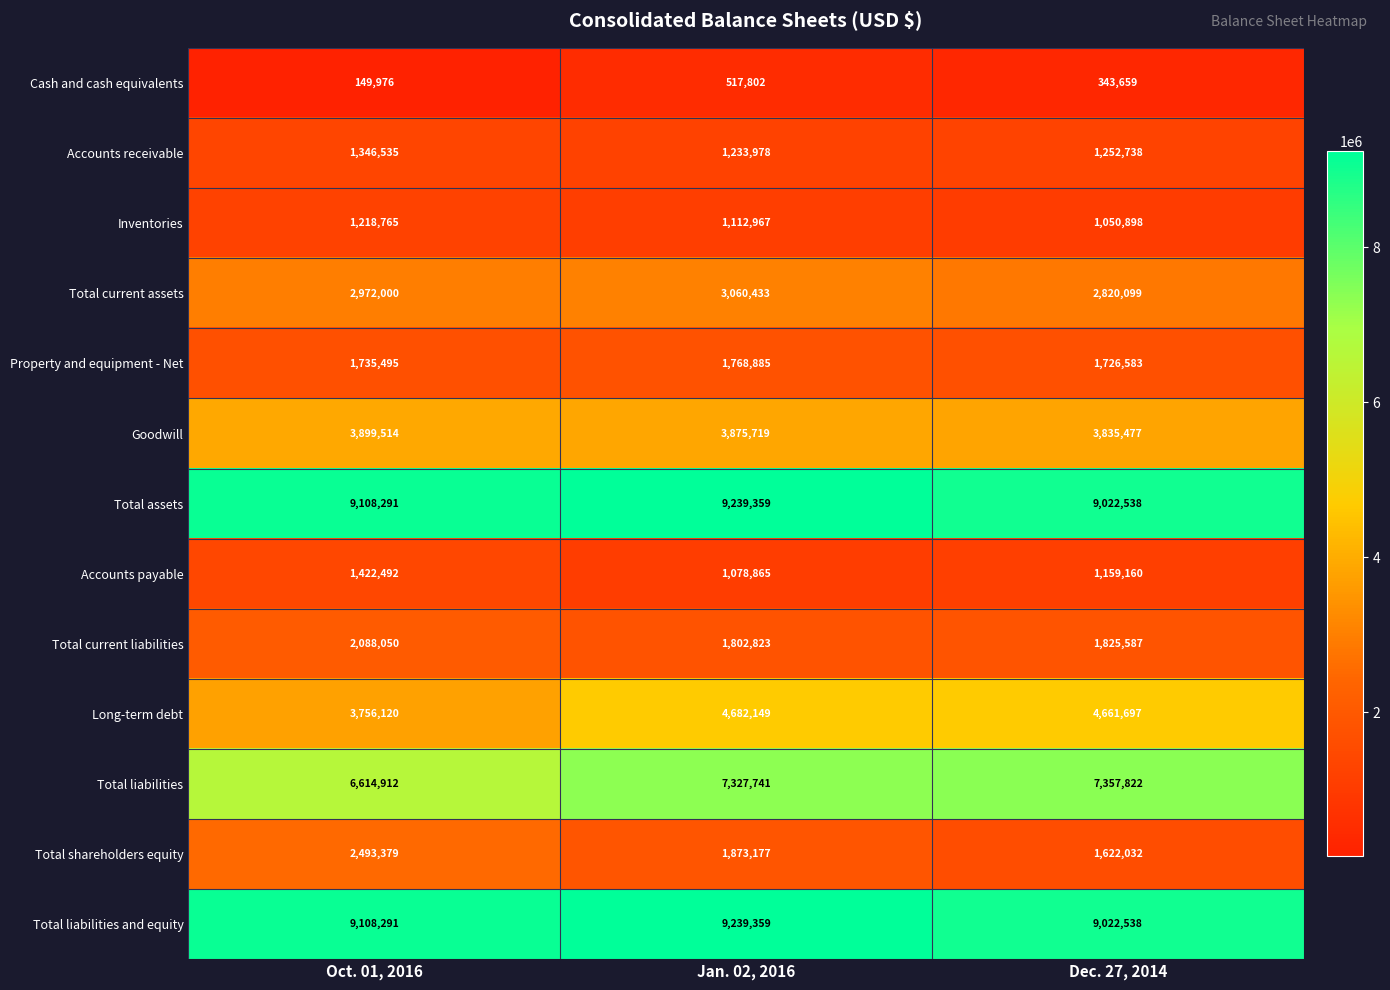

What is the difference between the highest and lowest values at Oct. 01, 2016?

8958315